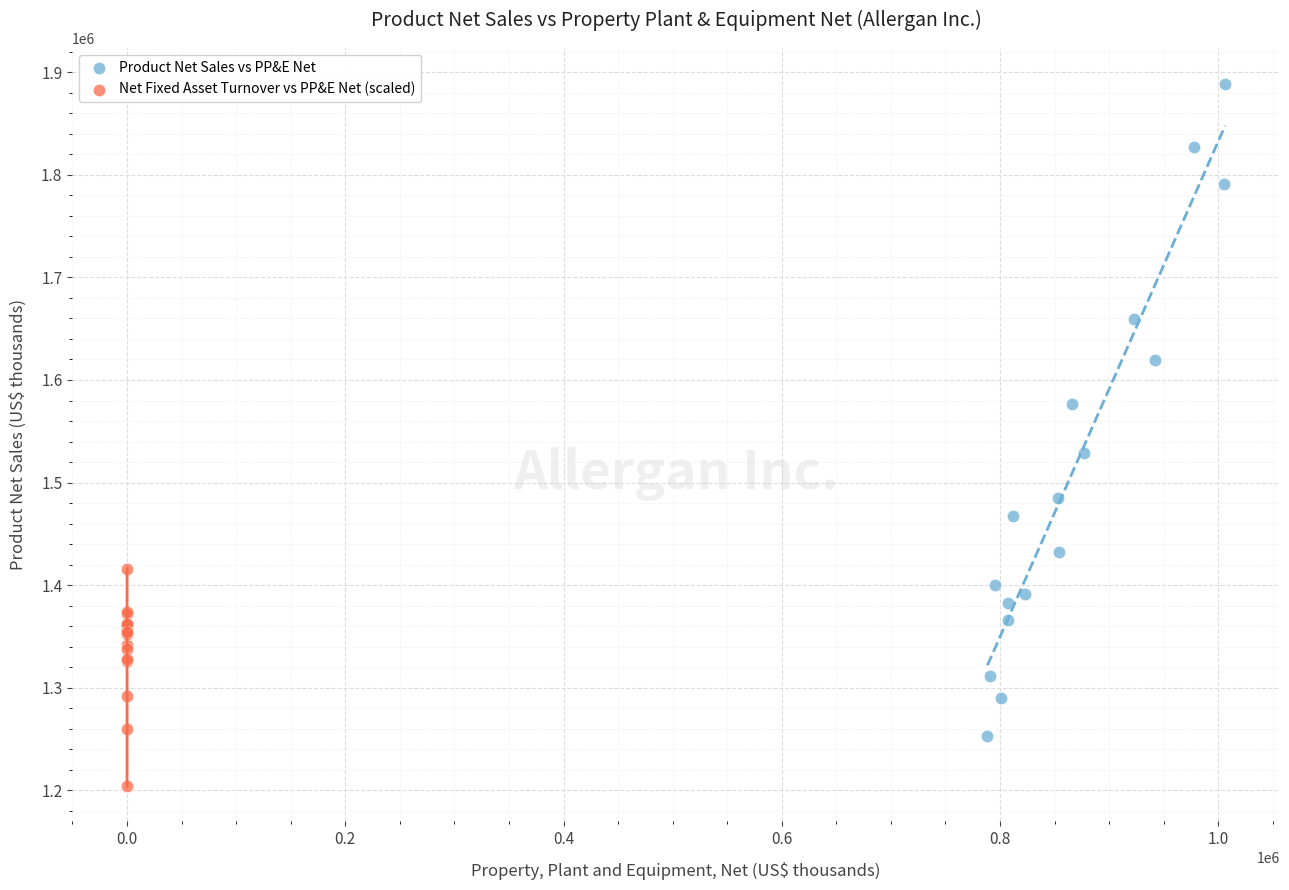

What are all the series names shown in the legend?

Product Net Sales vs PP&E Net, Net Fixed Asset Turnover vs PP&E Net (scaled)